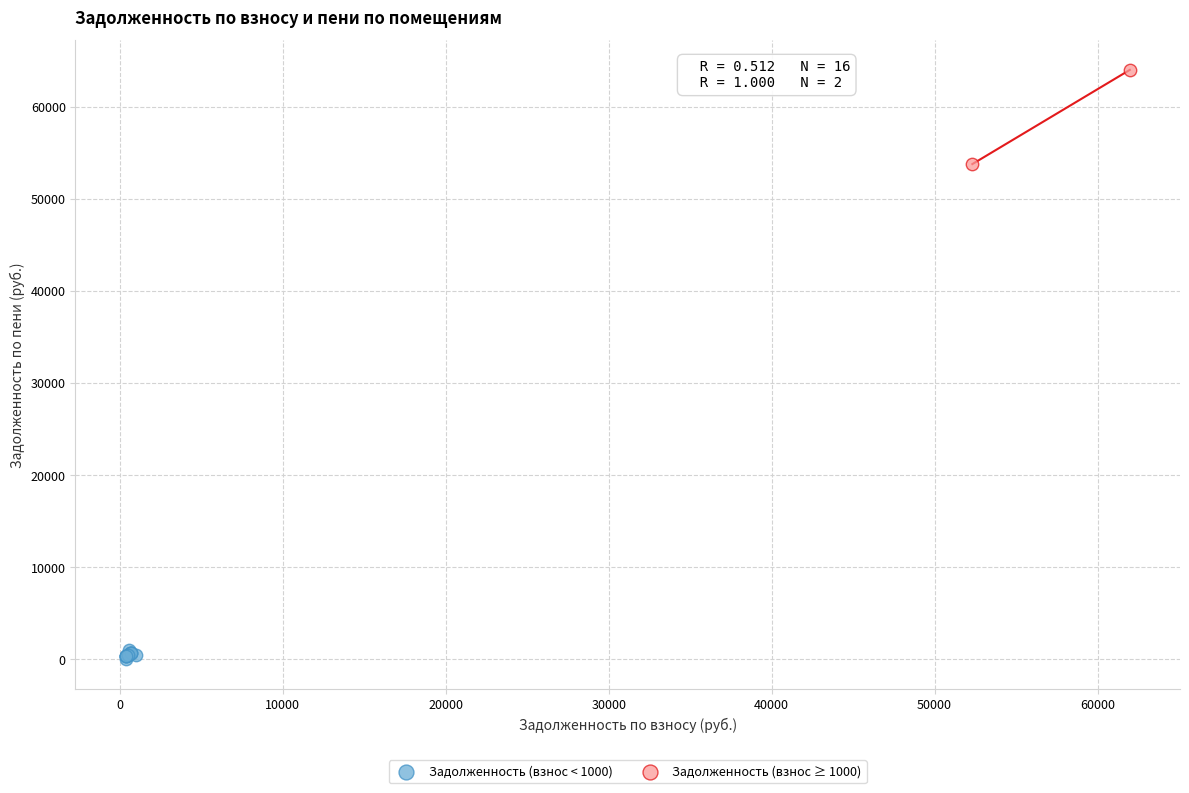

What are all the series names shown in the legend?

Задолженность (взнос < 1000), Задолженность (взнос ≥ 1000)